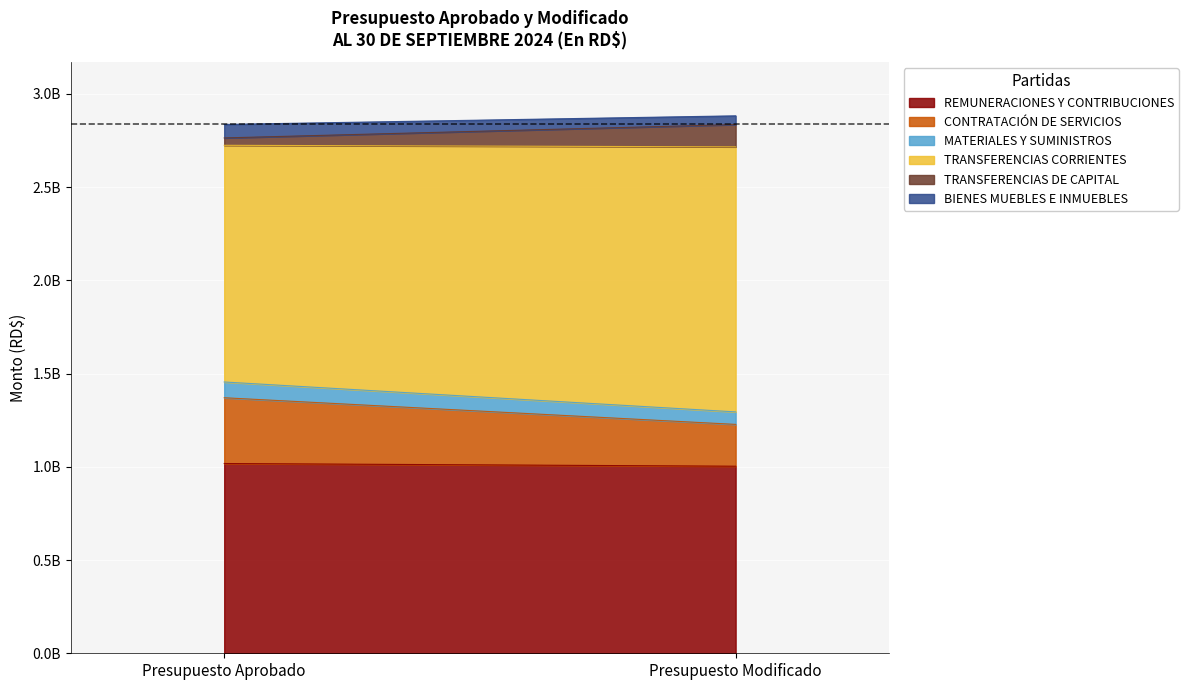

What is the sum of all TRANSFERENCIAS DE CAPITAL values?

159156920